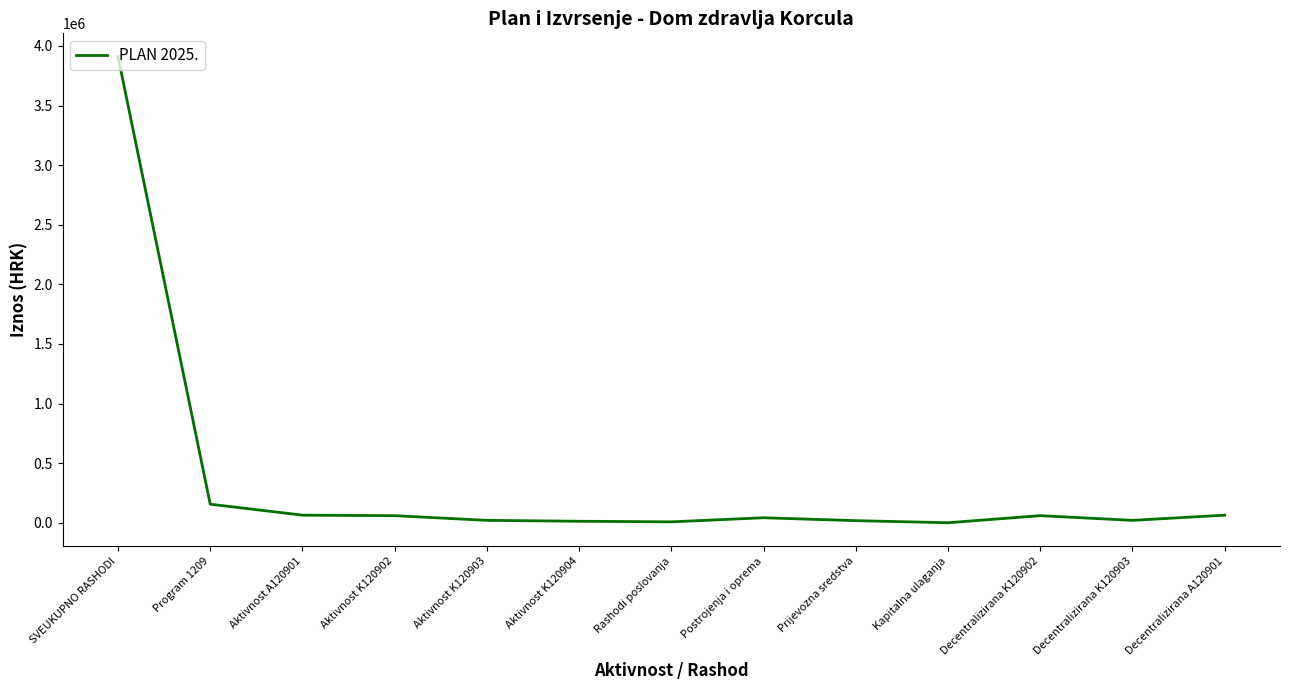

What value does the data have at Program 1209, to the nearest 100?

155500